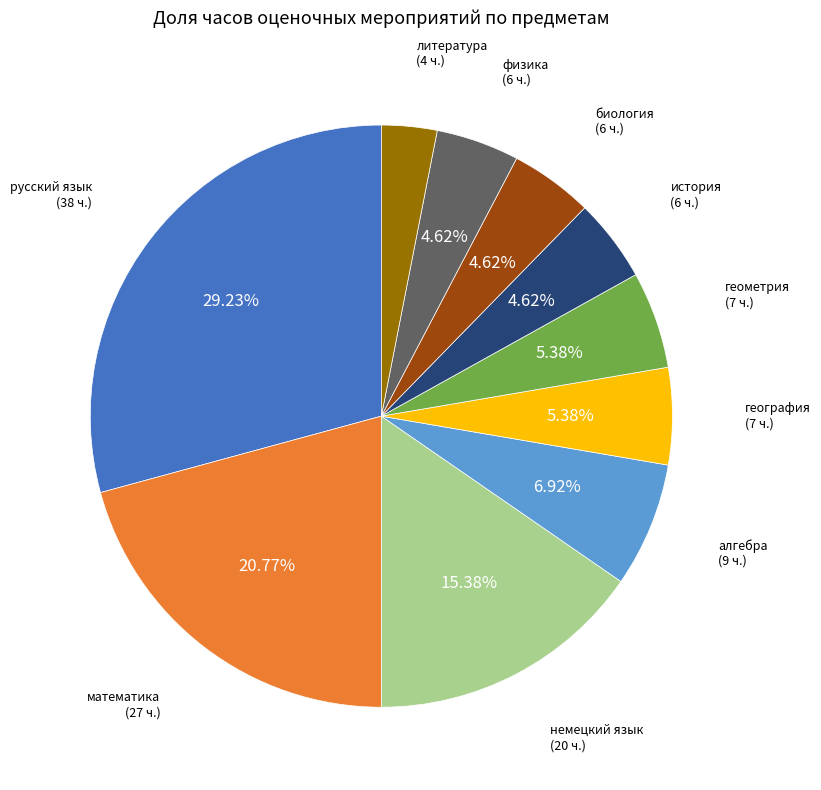

Which has a higher value, немецкий язык or алгебра?

немецкий язык